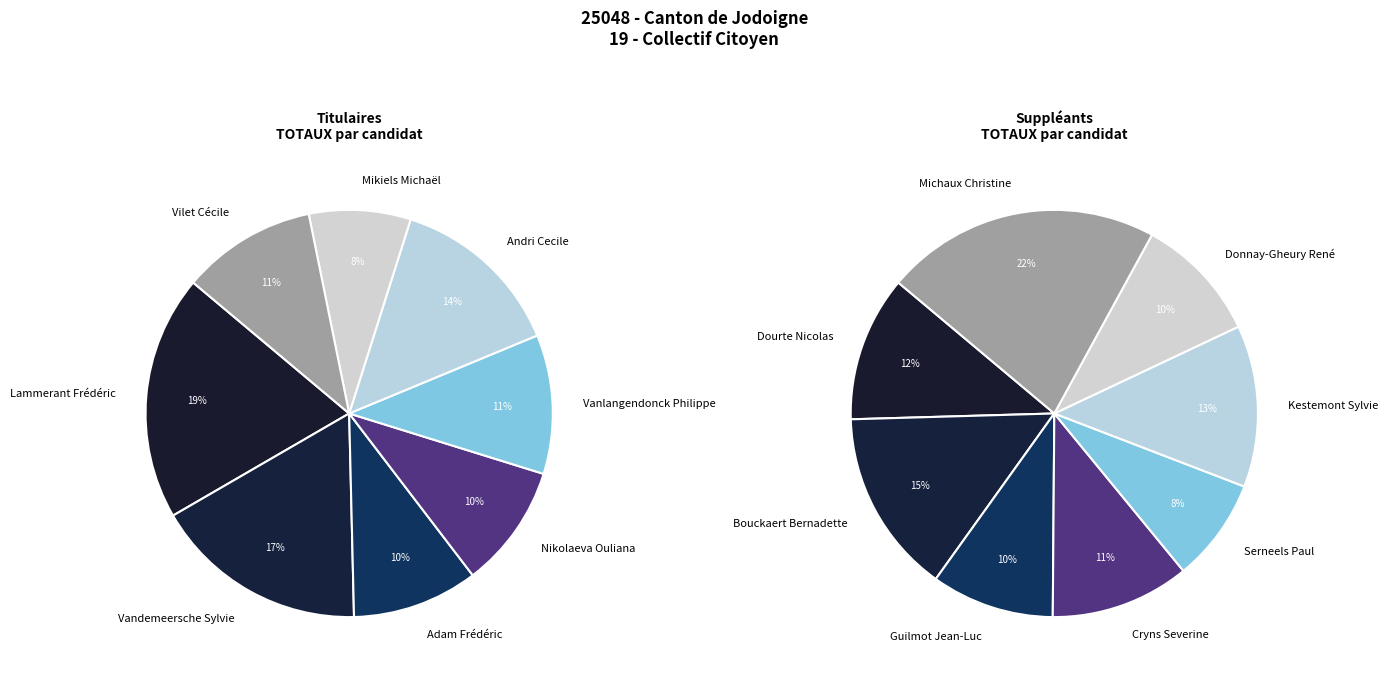

Rank the categories by value from lowest to highest.

Mikiels Michaël, Nikolaeva Ouliana, Adam Frédéric, Vilet Cécile, Vanlangendonck Philippe, Andri Cecile, Vandemeersche Sylvie, Lammerant Frédéric